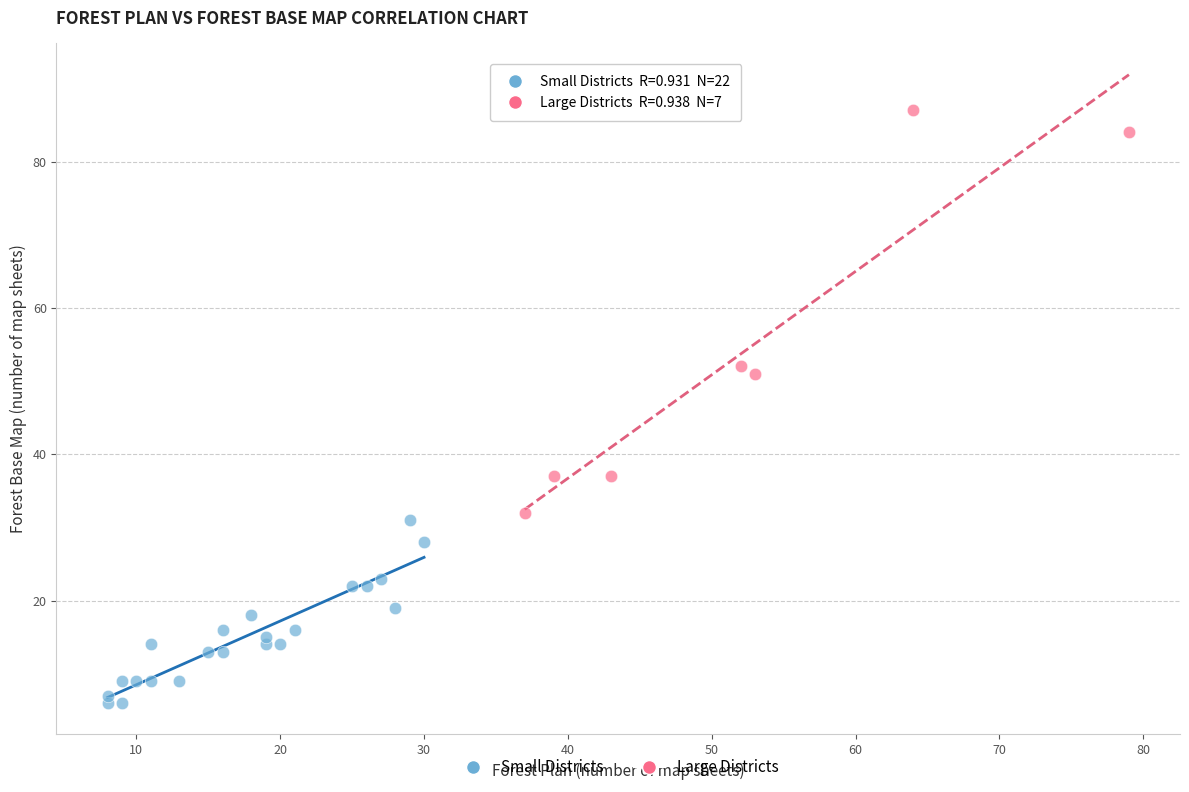

Which series reaches the maximum Y coordinate?

Large Districts